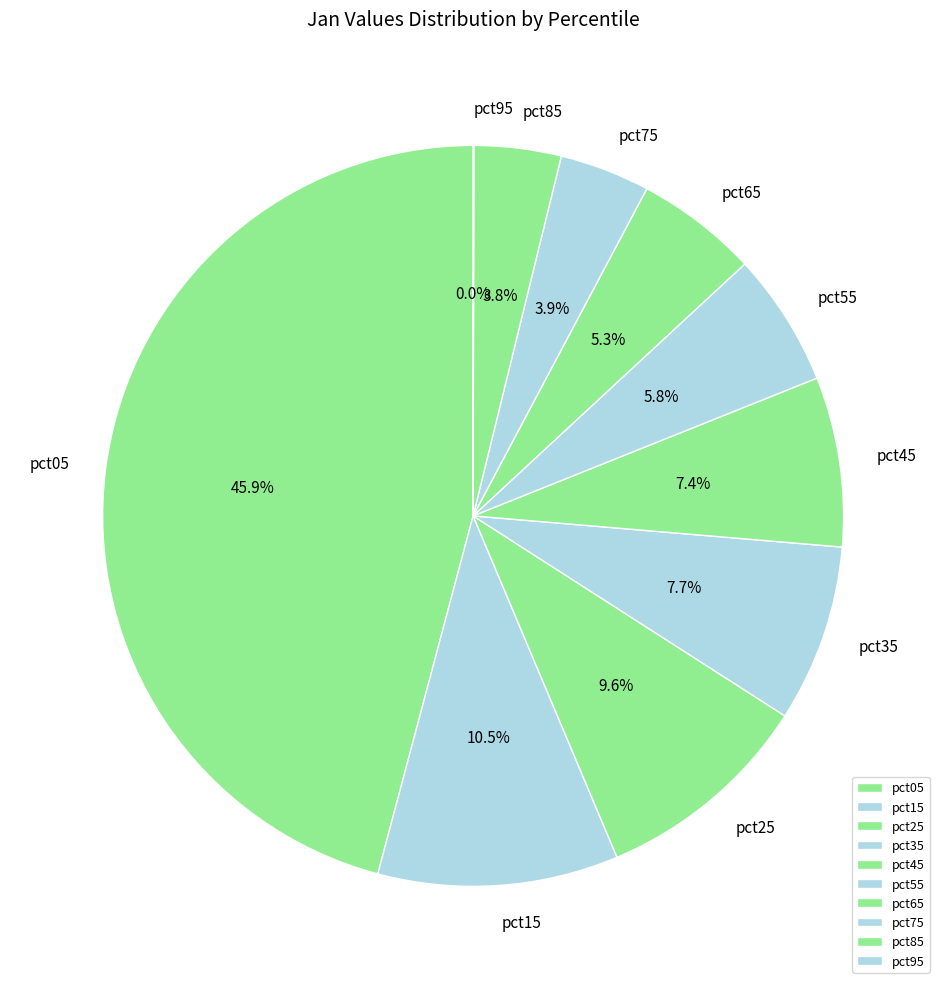

Which slice is the largest?

pct05